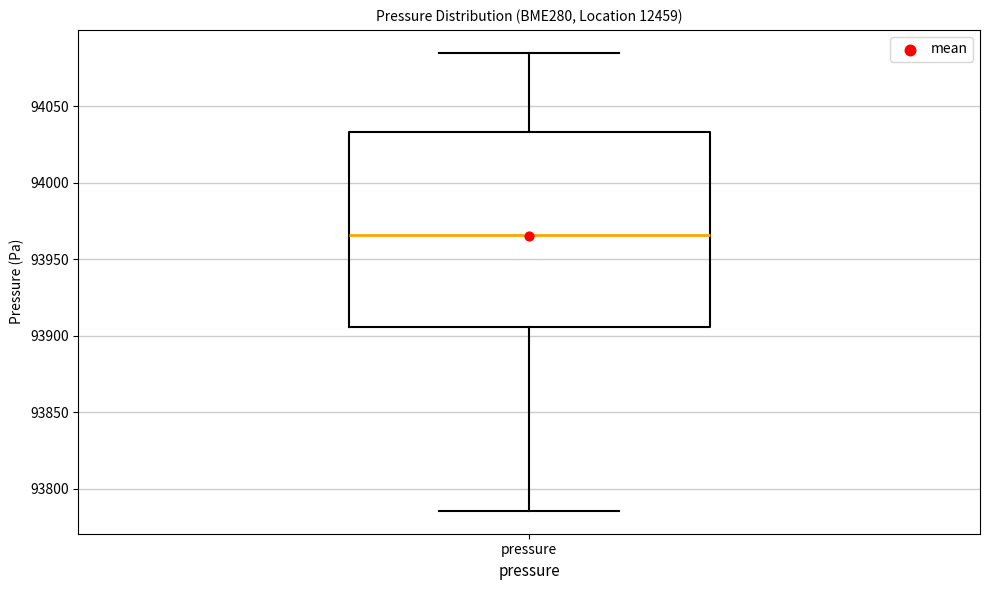

Where does the upper whisker of the box for pressure end on the y-axis? The values are not printed on the chart, so give them approximately, as read against the axis.

94085